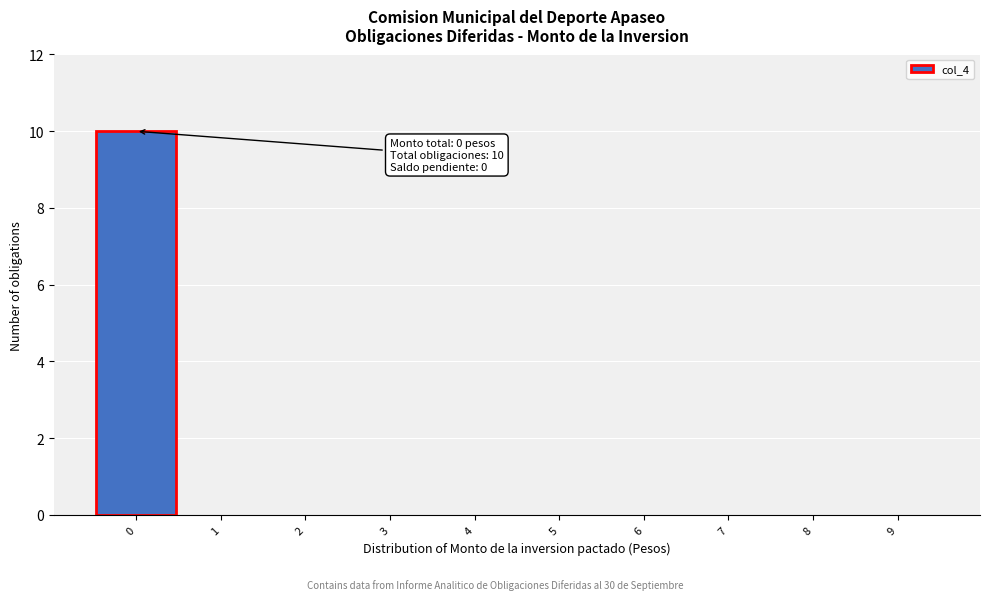

Over which range of the x-axis is the bar tallest?

-0.5 to 0.5